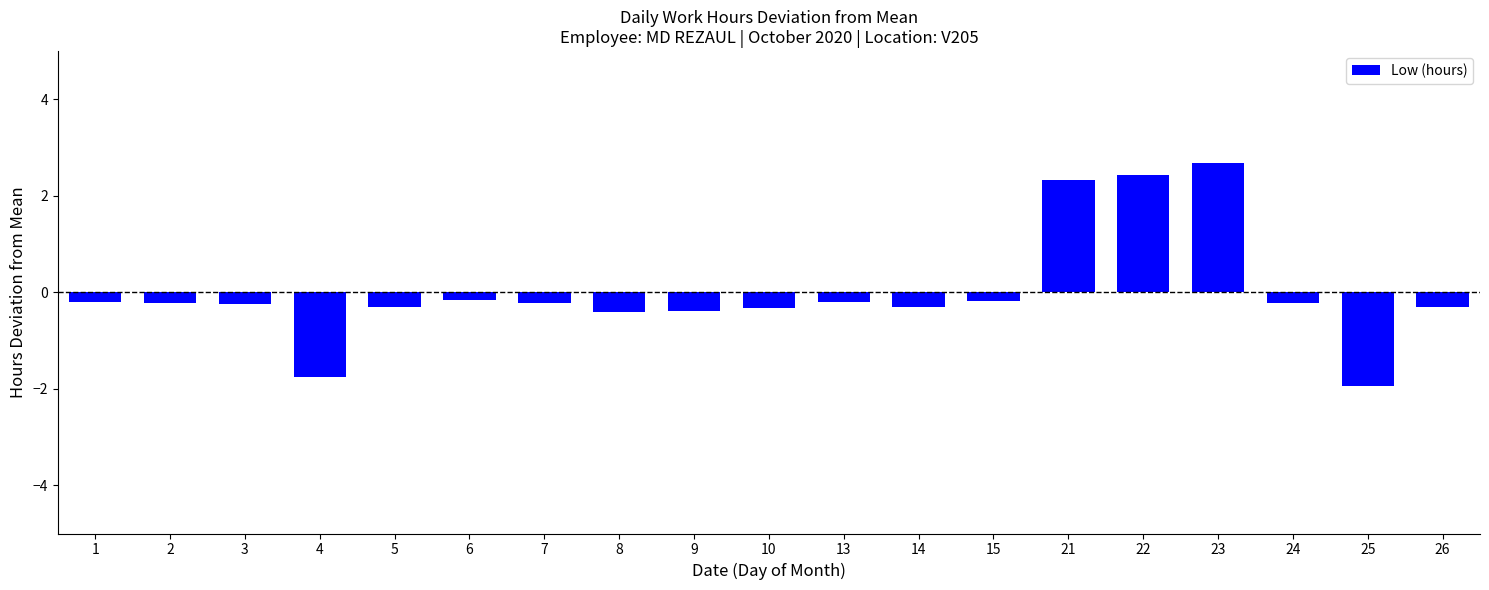

Where does the data first go above 0?

21